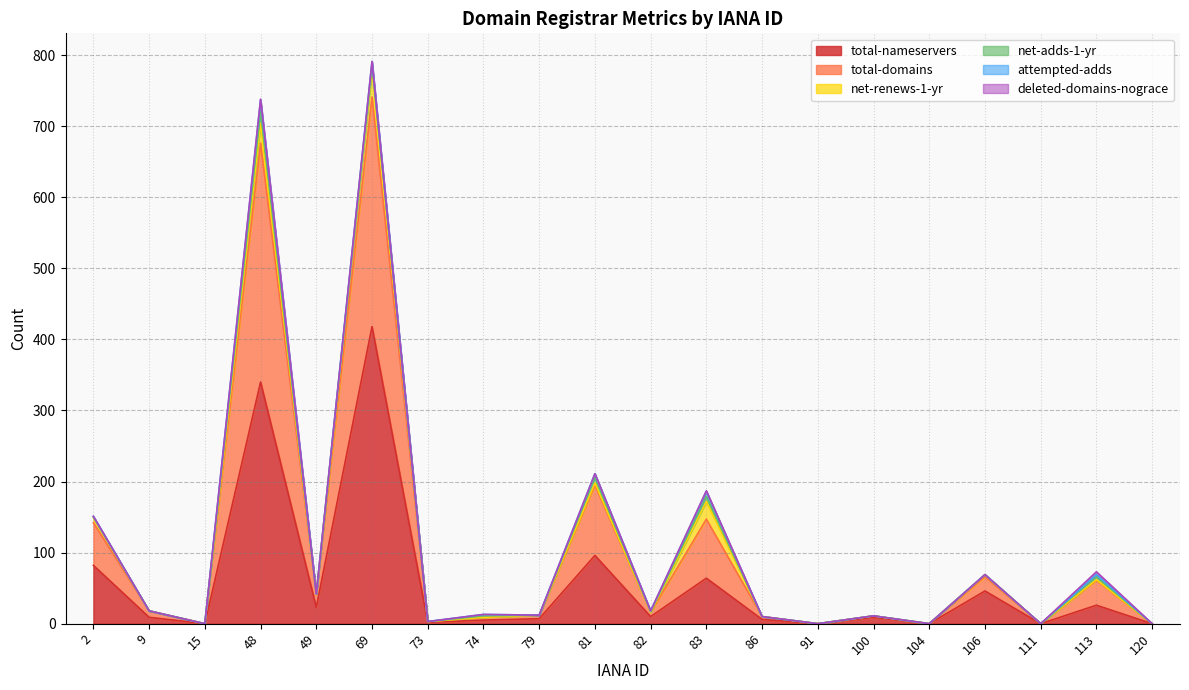

Is the value of net-adds-1-yr at 2 greater than the value of attempted-adds at 2?

No